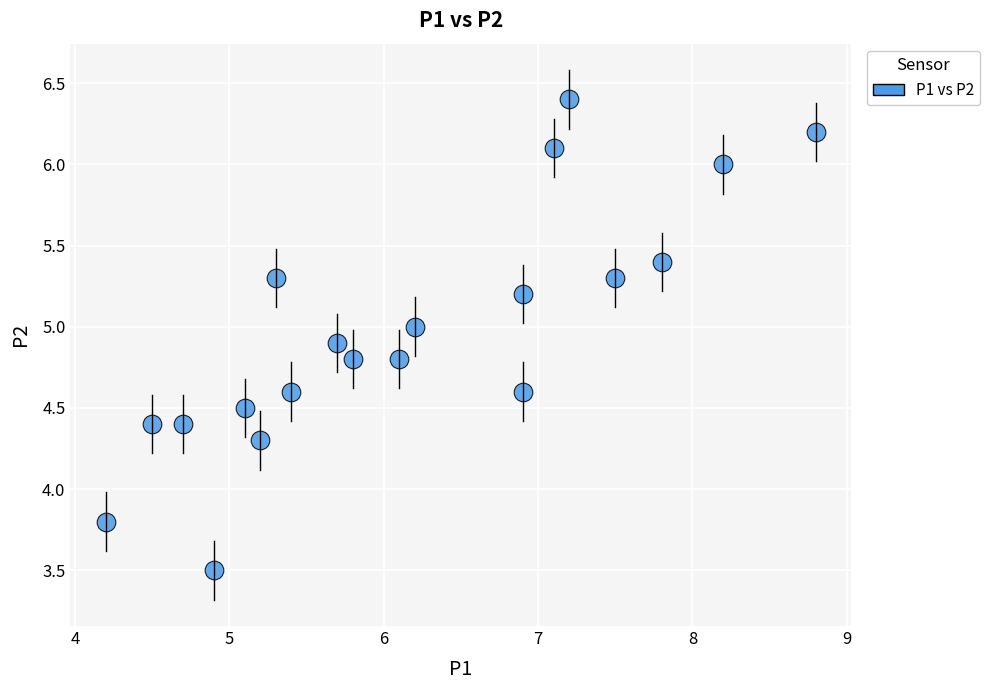

What Y value in the scatter plot is closest to 4?

3.8